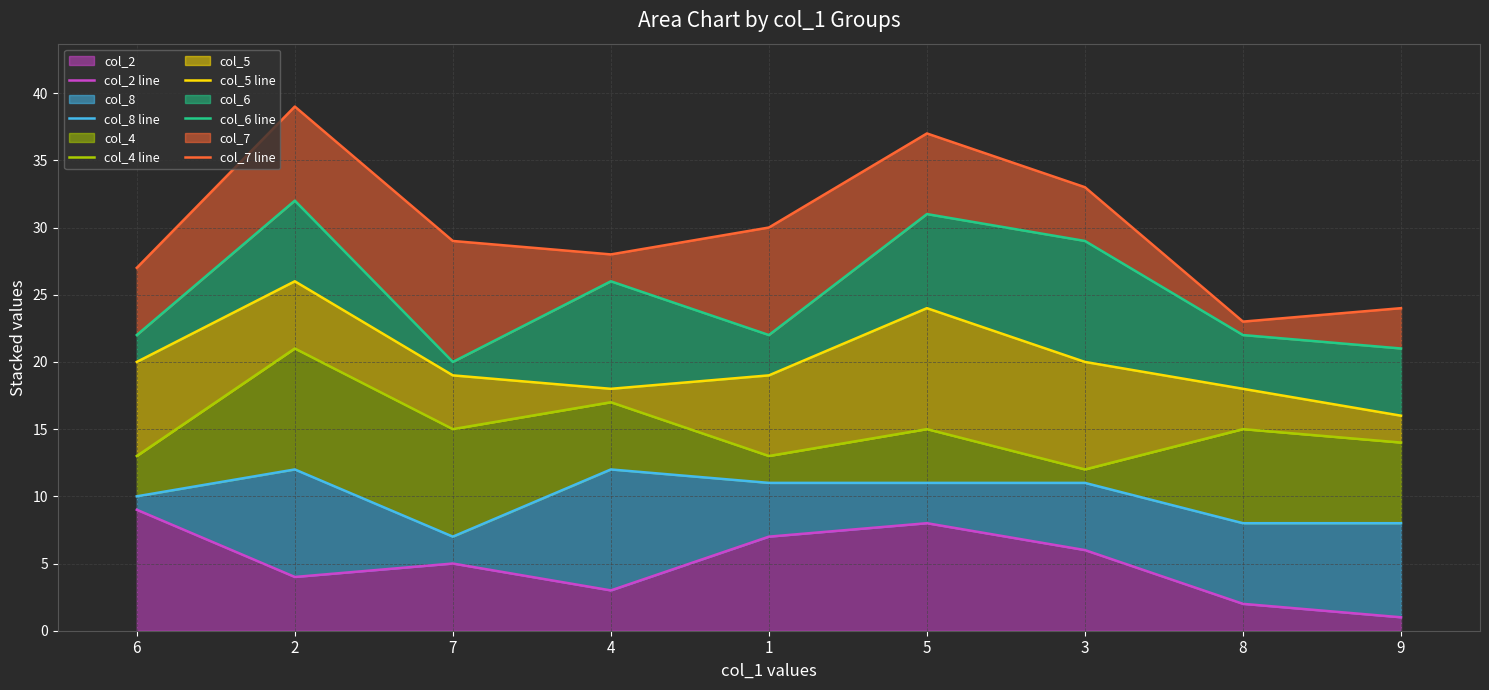

At which category does the chart reach its peak across all series?

2